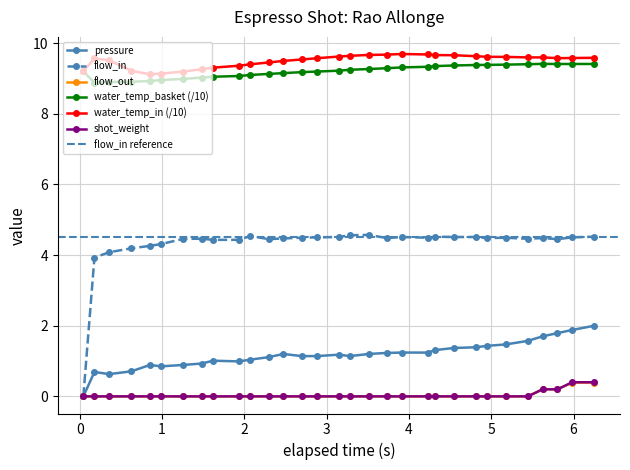

What is the value of the water_temp_basket (/10) point at the 12th from the left?

9.1